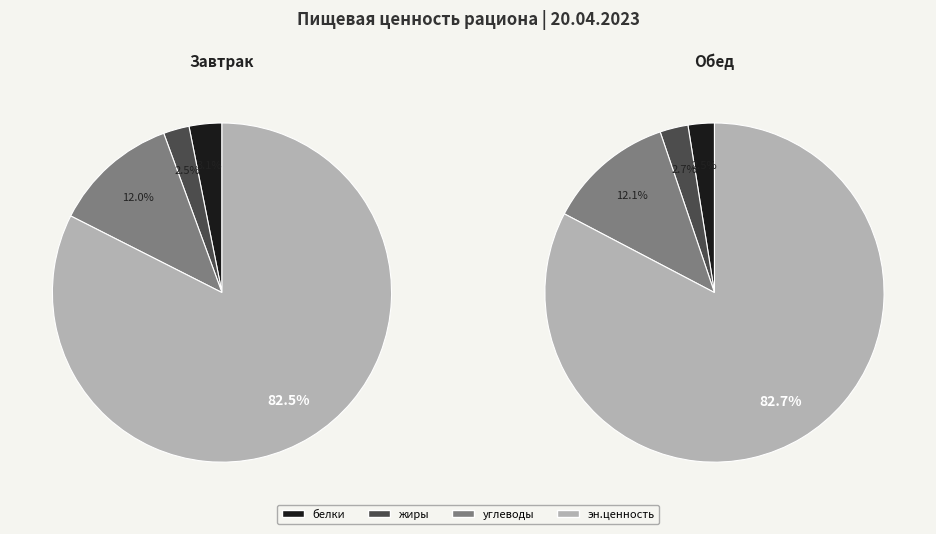

To the nearest percent, what is the average slice percentage?

25%